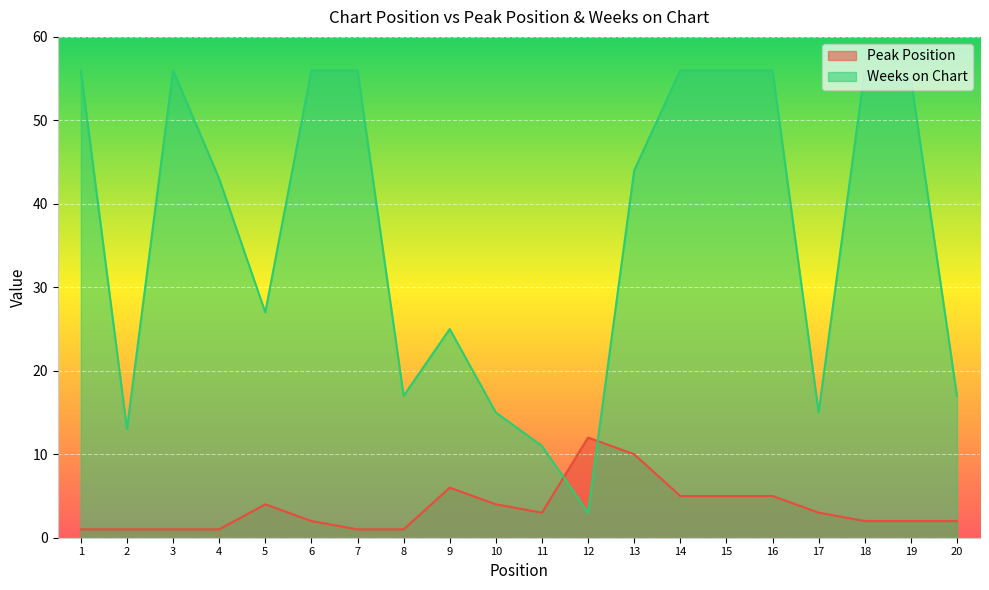

How many data points in Peak Position are less than 3?

10